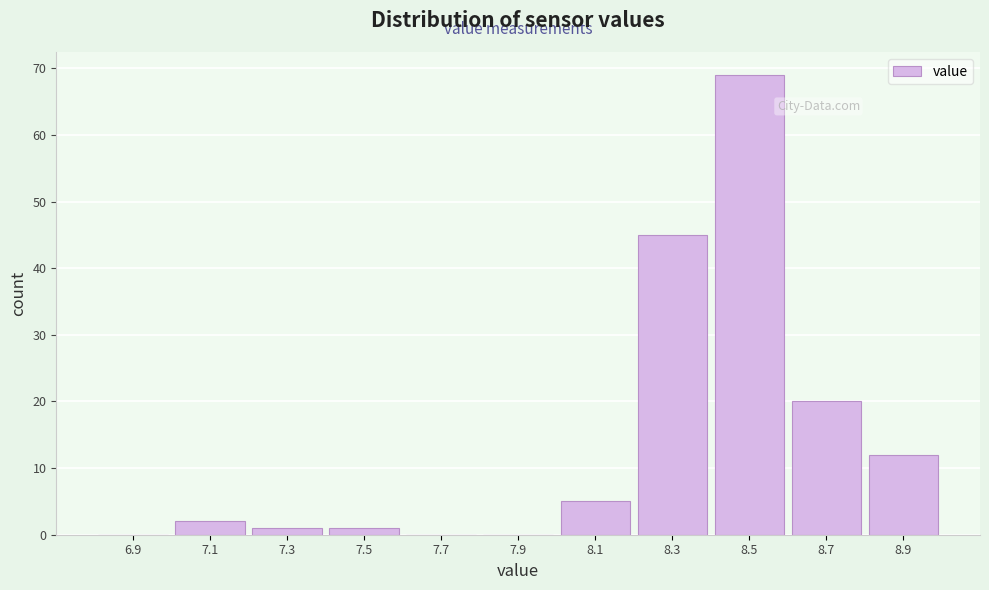

Reading left to right, list every bar in this chart as the range it spans on the x-axis followed by its height. The values are not printed on the chart, so give them approximately, as read against the axis.

6.8 to 7.0: 0
7.0 to 7.2: 2
7.2 to 7.4: 1
7.4 to 7.6: 1
7.6 to 7.8: 0
7.8 to 8.0: 0
8.0 to 8.2: 5
8.2 to 8.4: 45
8.4 to 8.6: 69
8.6 to 8.8: 20
8.8 to 9.0: 12